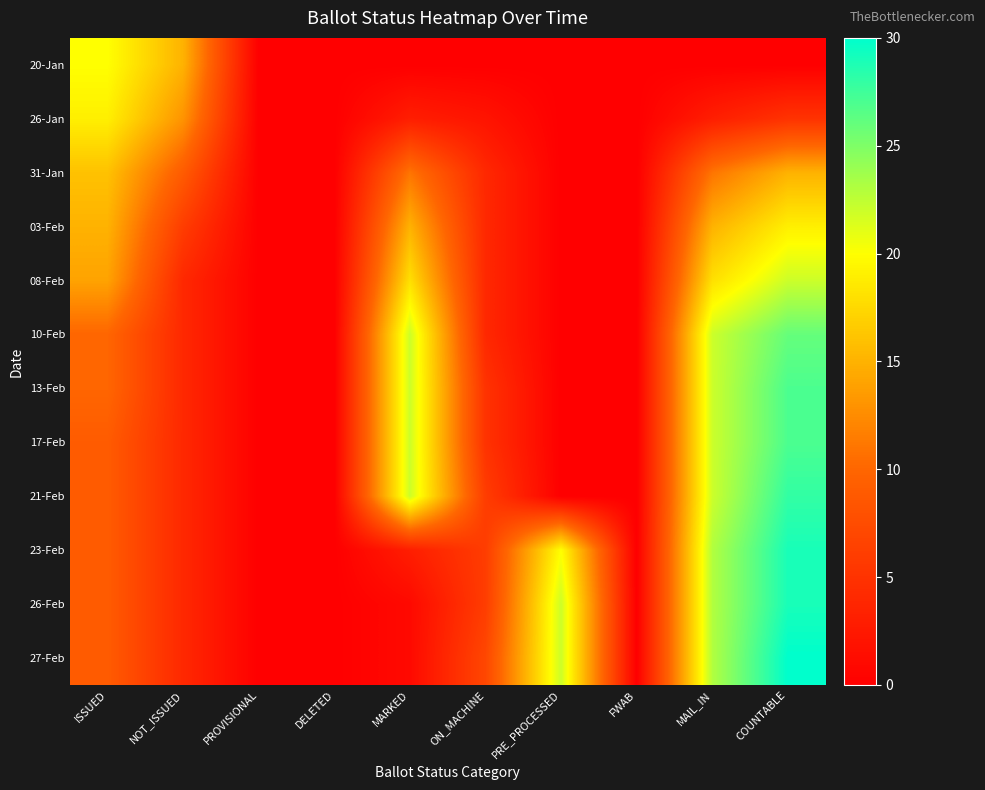

At which category is the sum across all series the highest?

COUNTABLE